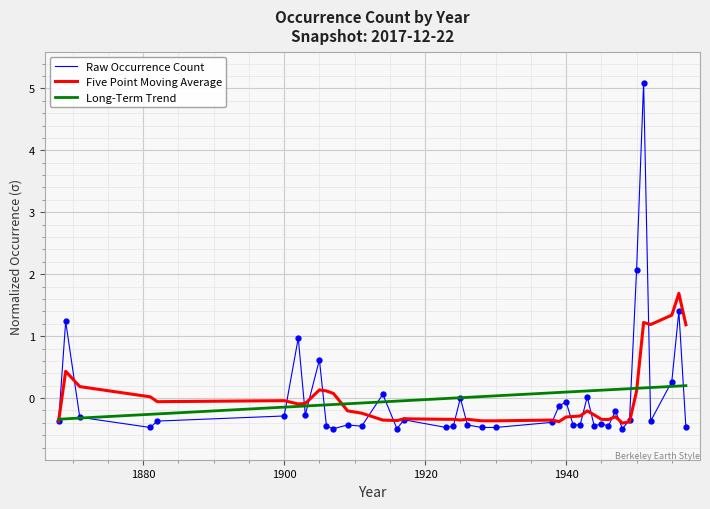

Which series has the widest spread of values?

Raw Occurrence Count